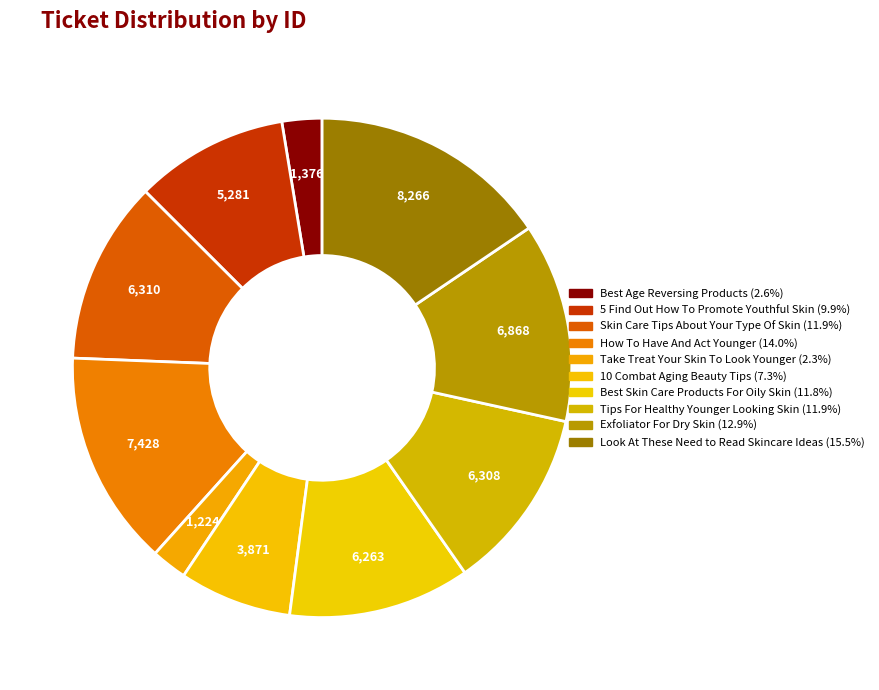

How many slices are in this pie chart?

10